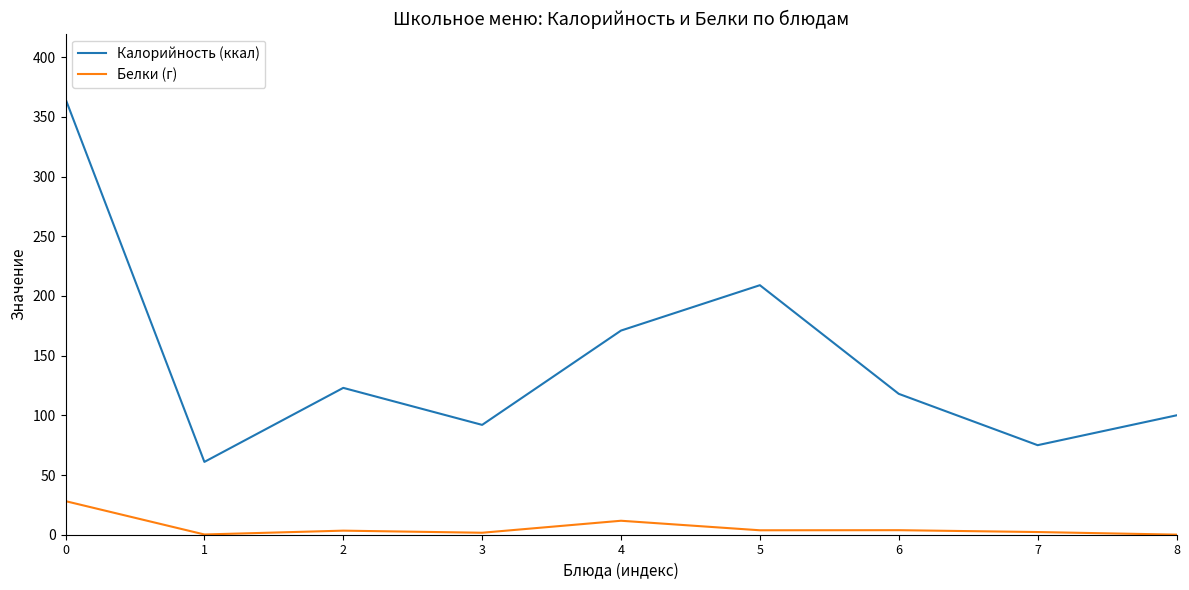

At which label is Белки (г) closest to 14?

4